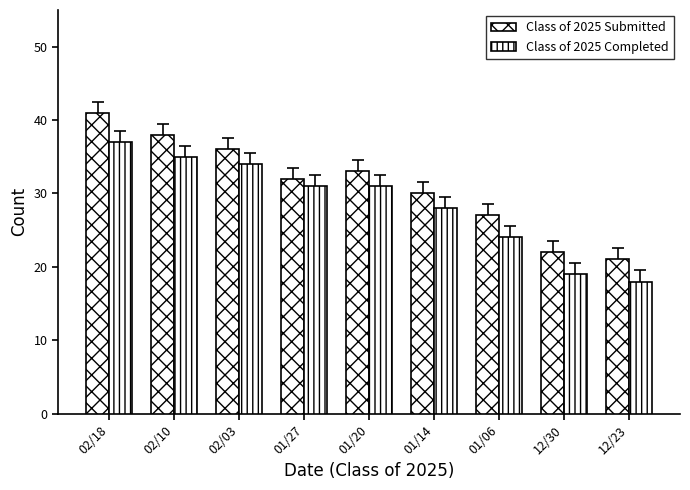

Does the chart contain any negative values?

No